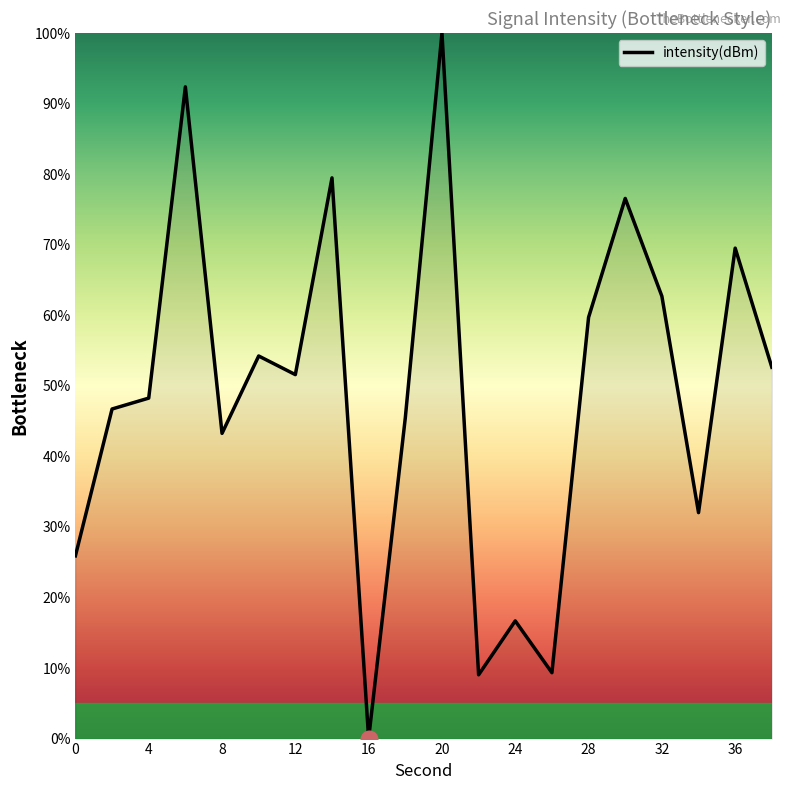

What is the greatest value displayed?

100.0